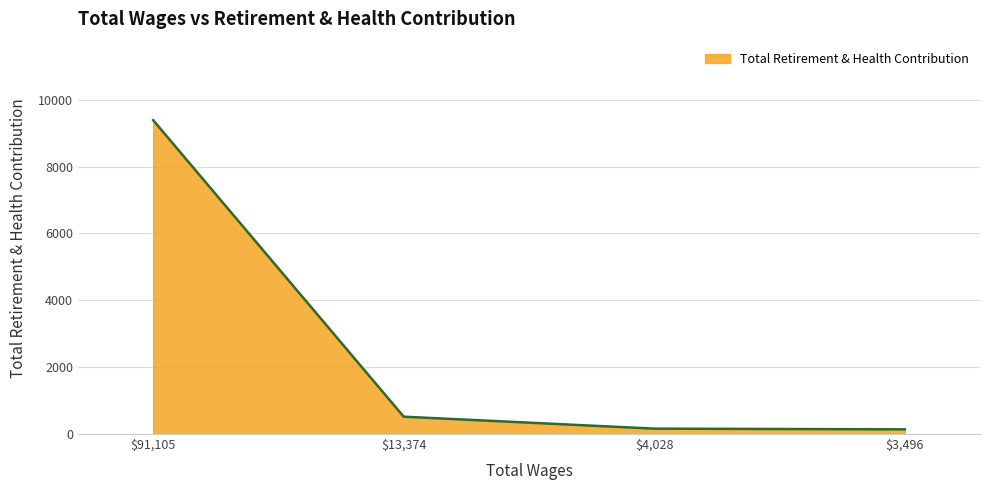

What is the average value?

2552